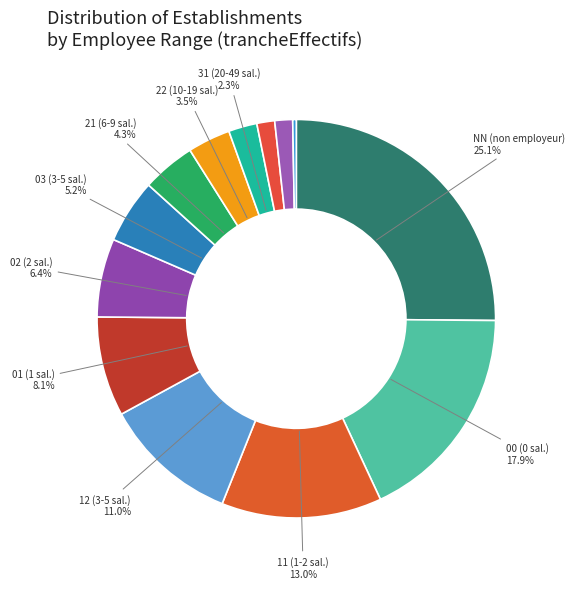

Which category has the biggest portion of the pie?

NN